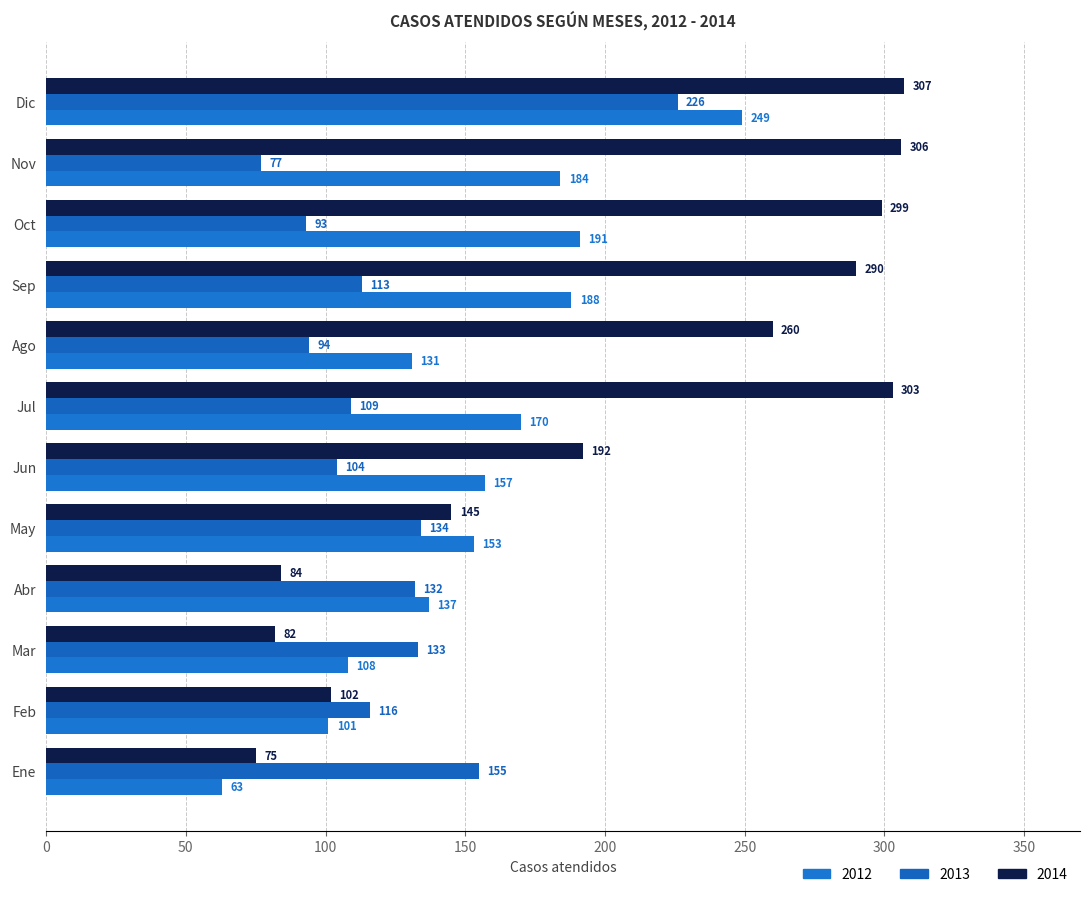

Which series has the largest total across all categories?

2014